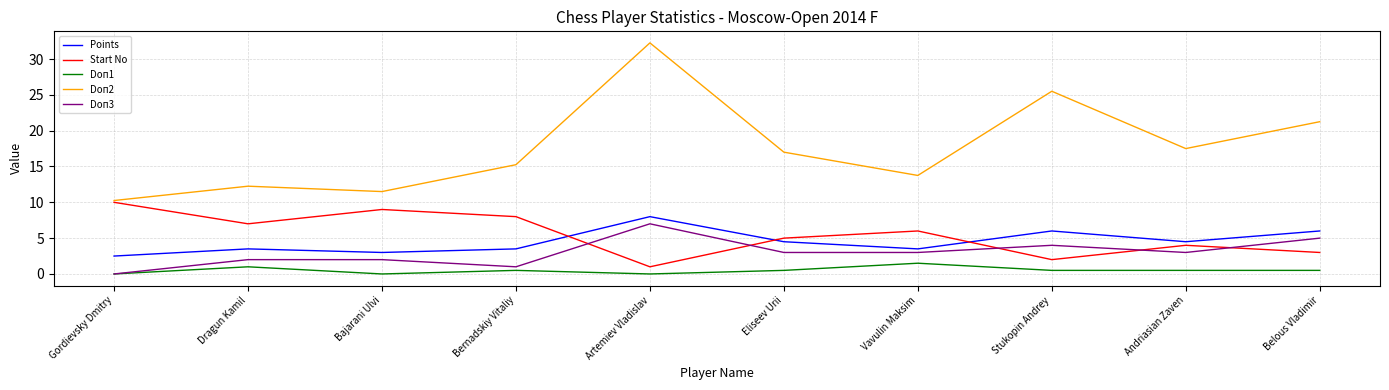

Which series has the largest total across all categories?

Doп2